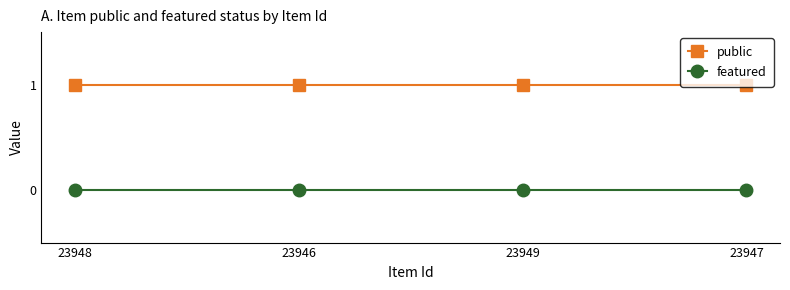

True or false: public has more than 2 points higher than both neighbors.

False